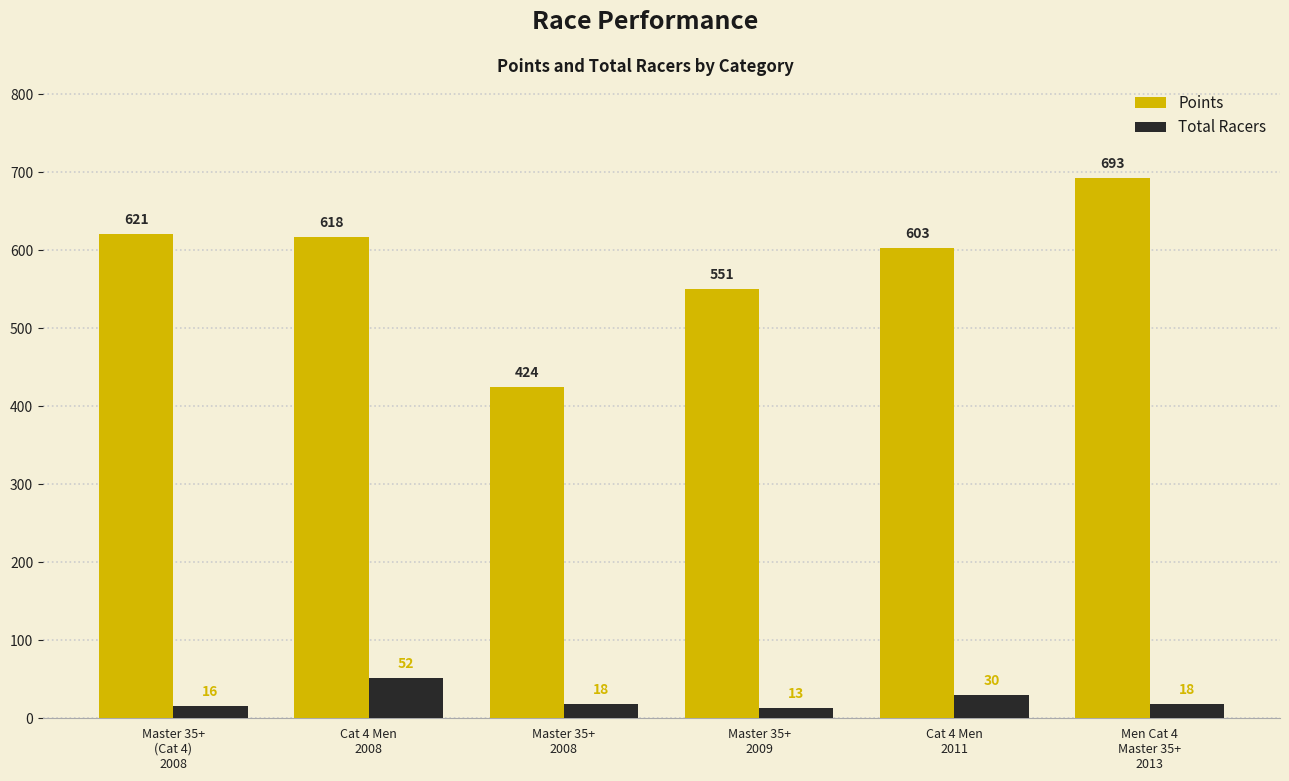

Which series has the widest spread of values?

Points